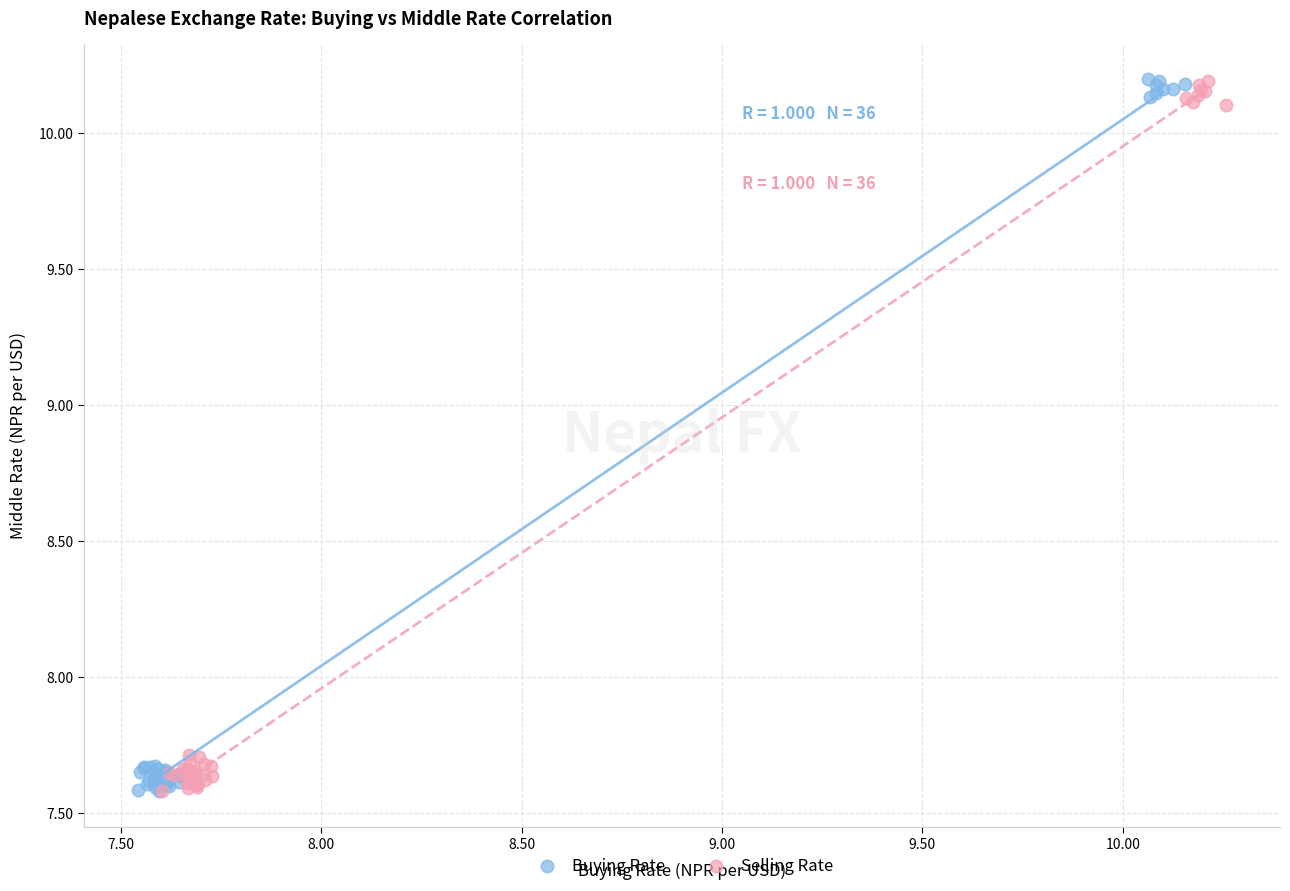

What are all the series names shown in the legend?

Buying Rate, Selling Rate